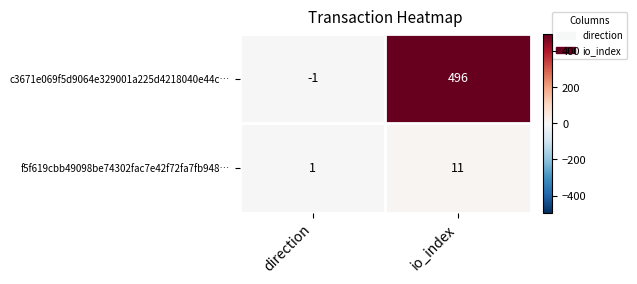

What is the sum of all c3671e069f5d9064e329001a225d4218040e44c… values?

495